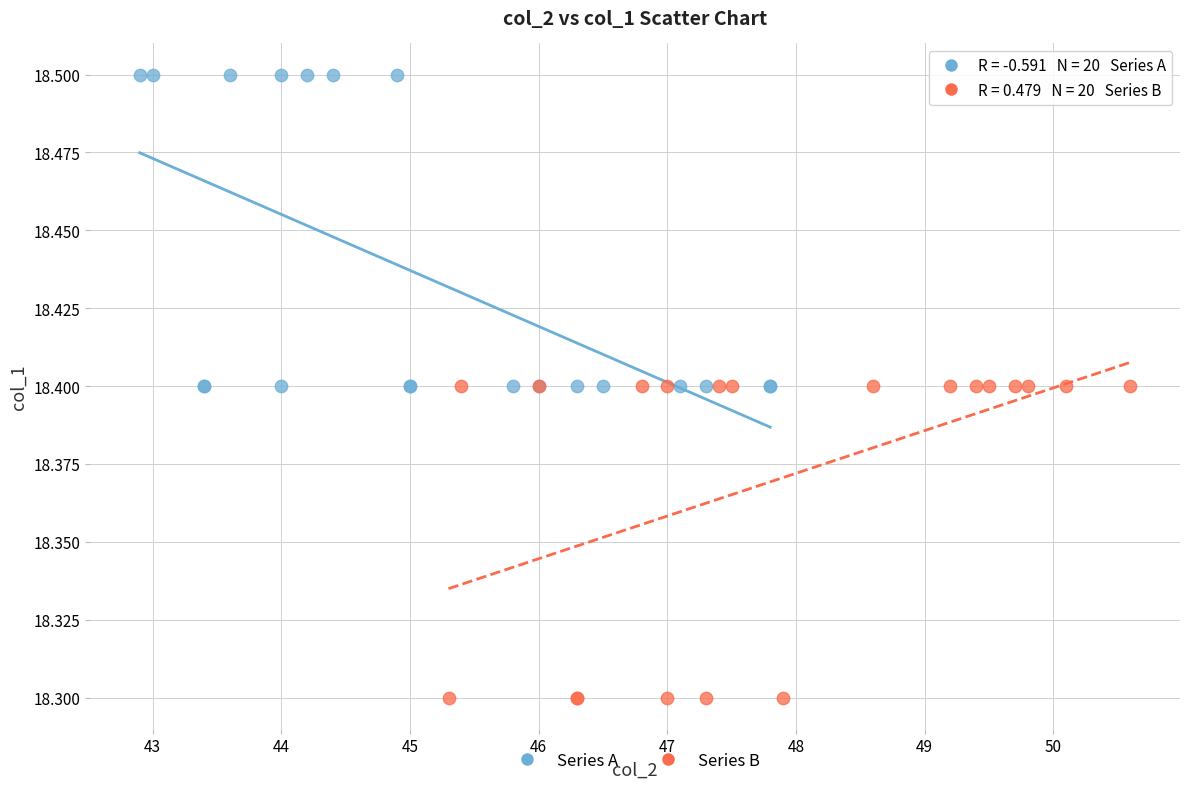

Which series contains the lowest Y value?

Series B